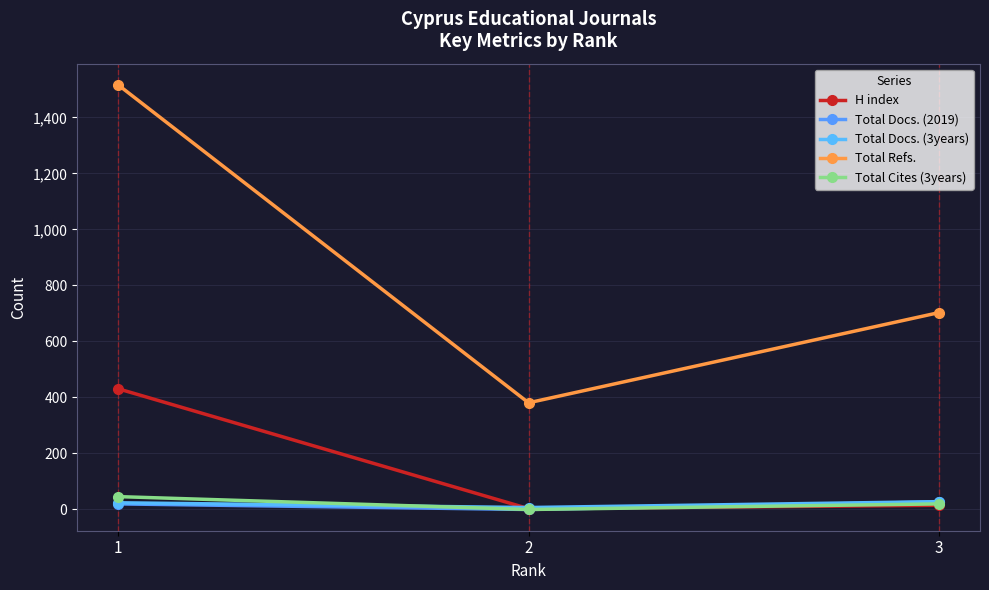

Reading left to right, list all the values displayed in this chart.

H index: 1=431	2=3	3=15
Total Docs. (2019): 1=20	2=0	3=27
Total Docs. (3years): 1=24	2=7	3=28
Total Refs.: 1=1516	2=381	3=703
Total Cites (3years): 1=46	2=0	3=20